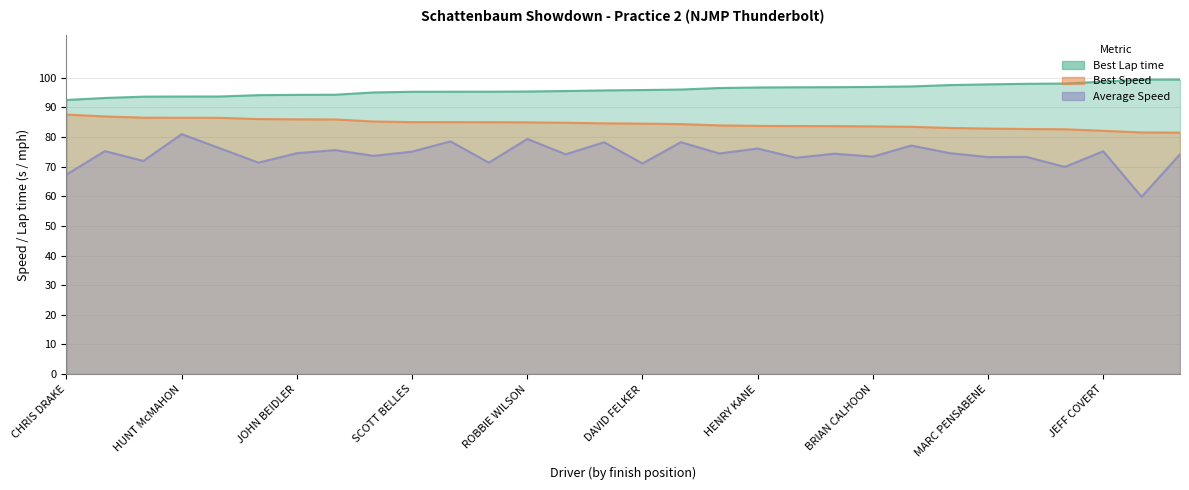

True or false: Best Speed and Average Speed cross at least once.

False